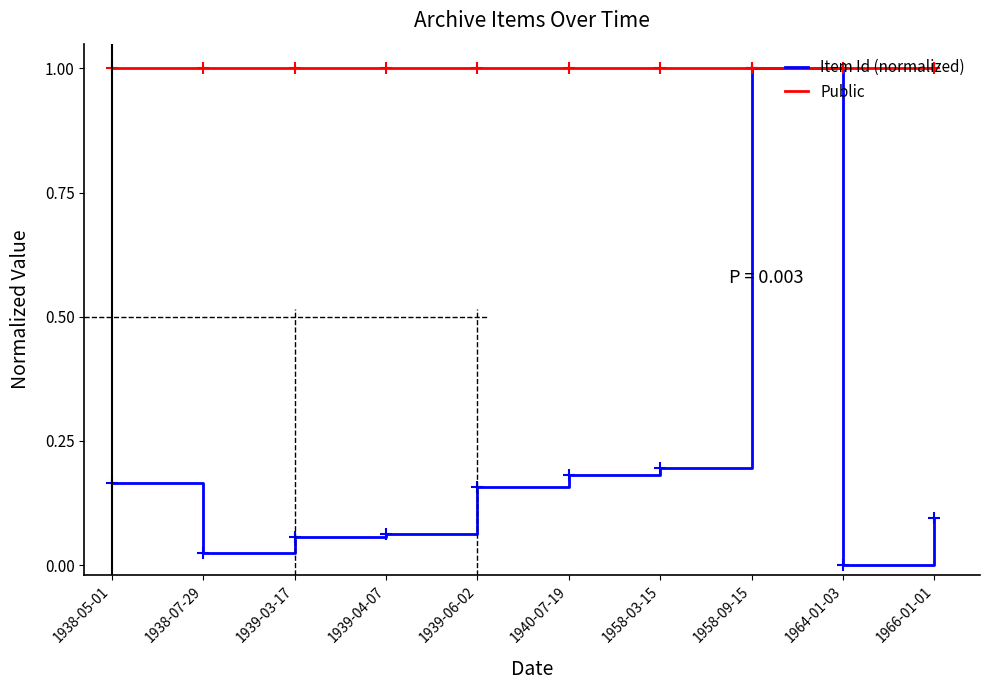

True or false: Item Id (normalized) has a value of 0.2 at 1938-05-01.

True